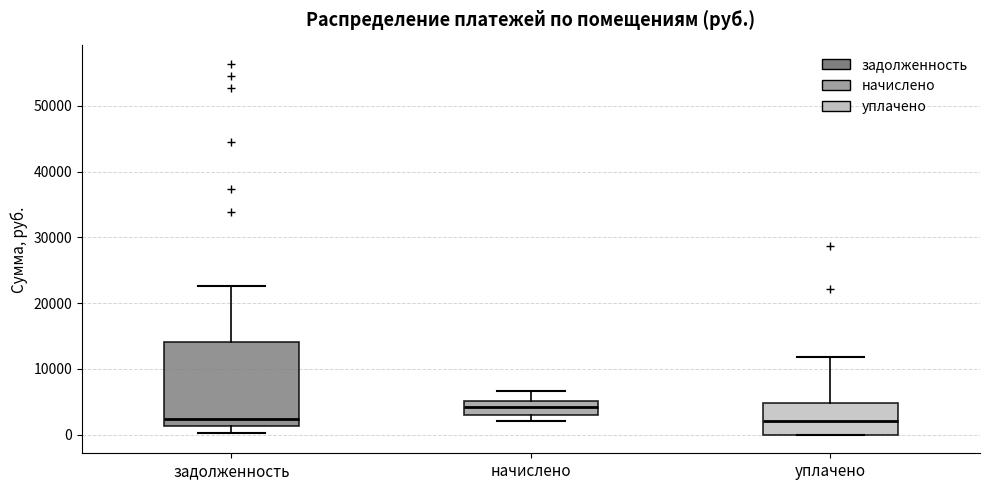

Which box is the tallest, from its lower edge to its upper edge?

задолженность